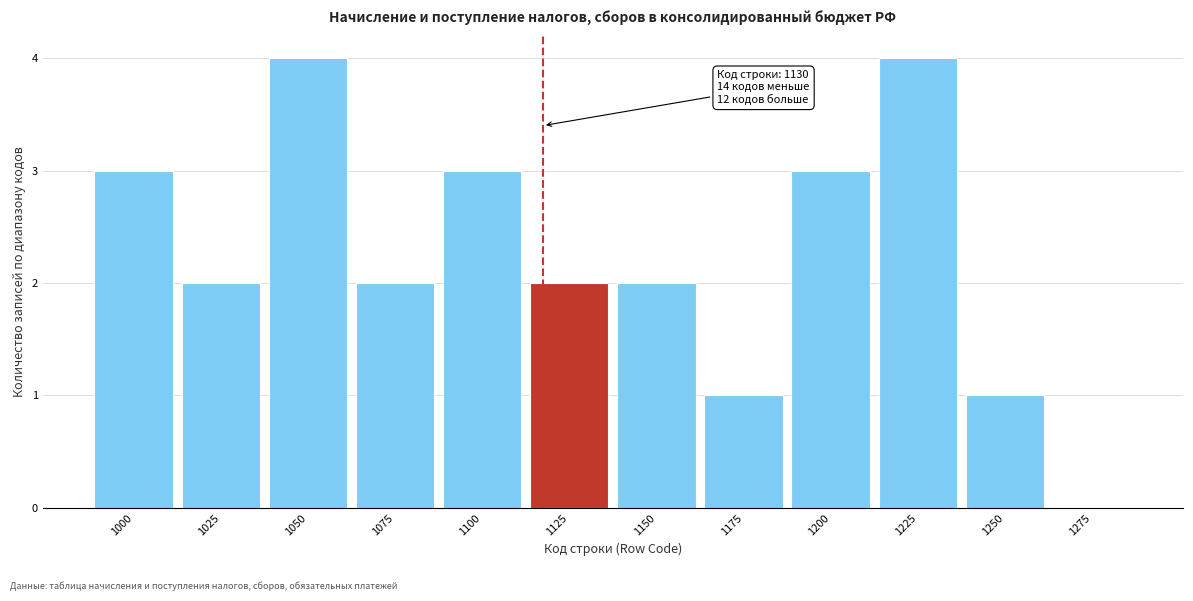

Reading left to right, what are all the values shown in this chart?

1000=3	1025=2	1050=4	1075=2	1100=3	1125=2	1150=2	1175=1	1200=3	1225=4	1250=1	1275=0